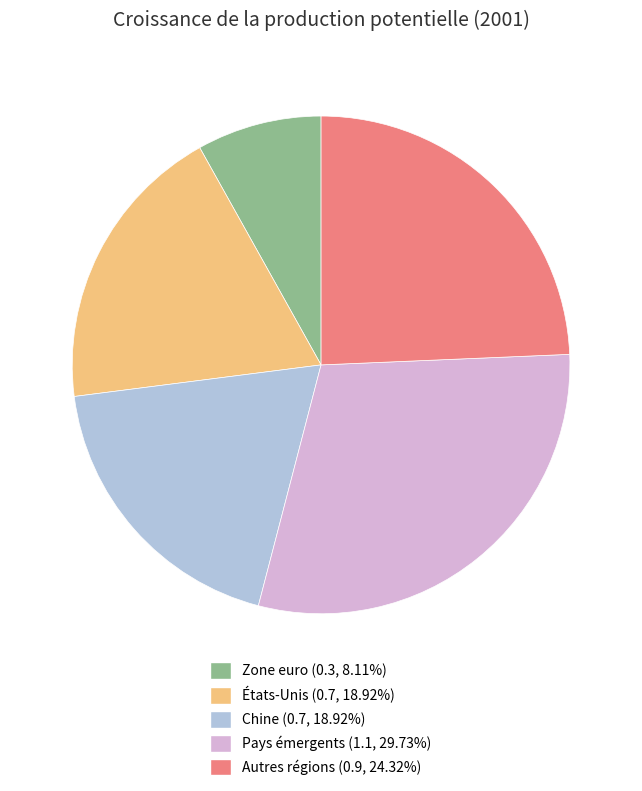

Count the number of slices in the pie.

5